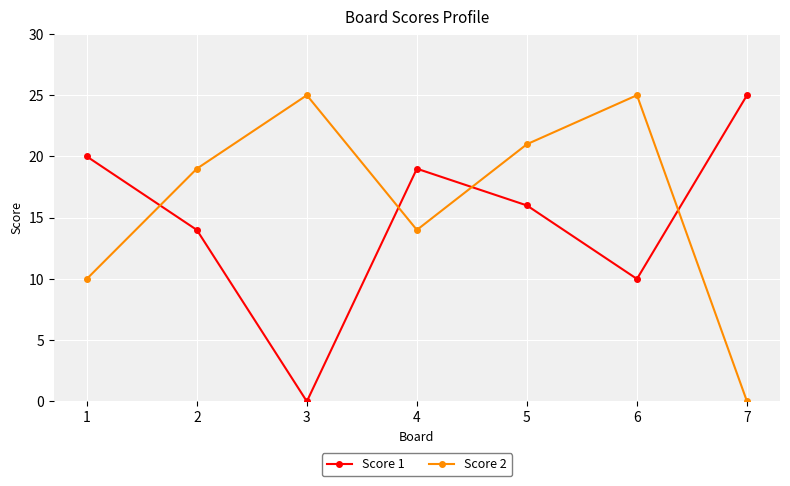

How many values in Score 1 are above zero?

6